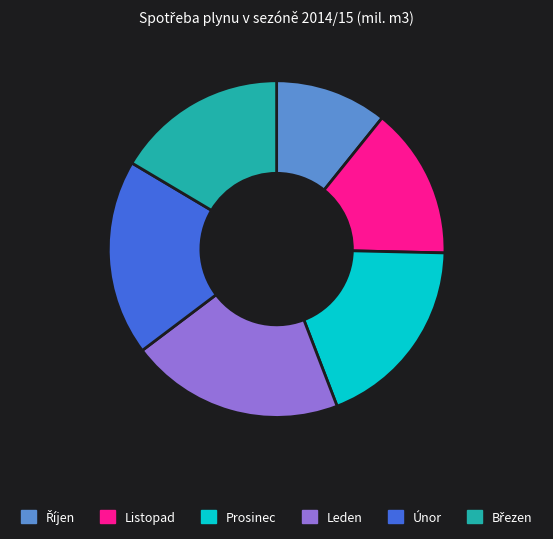

Does any single category account for the majority?

No